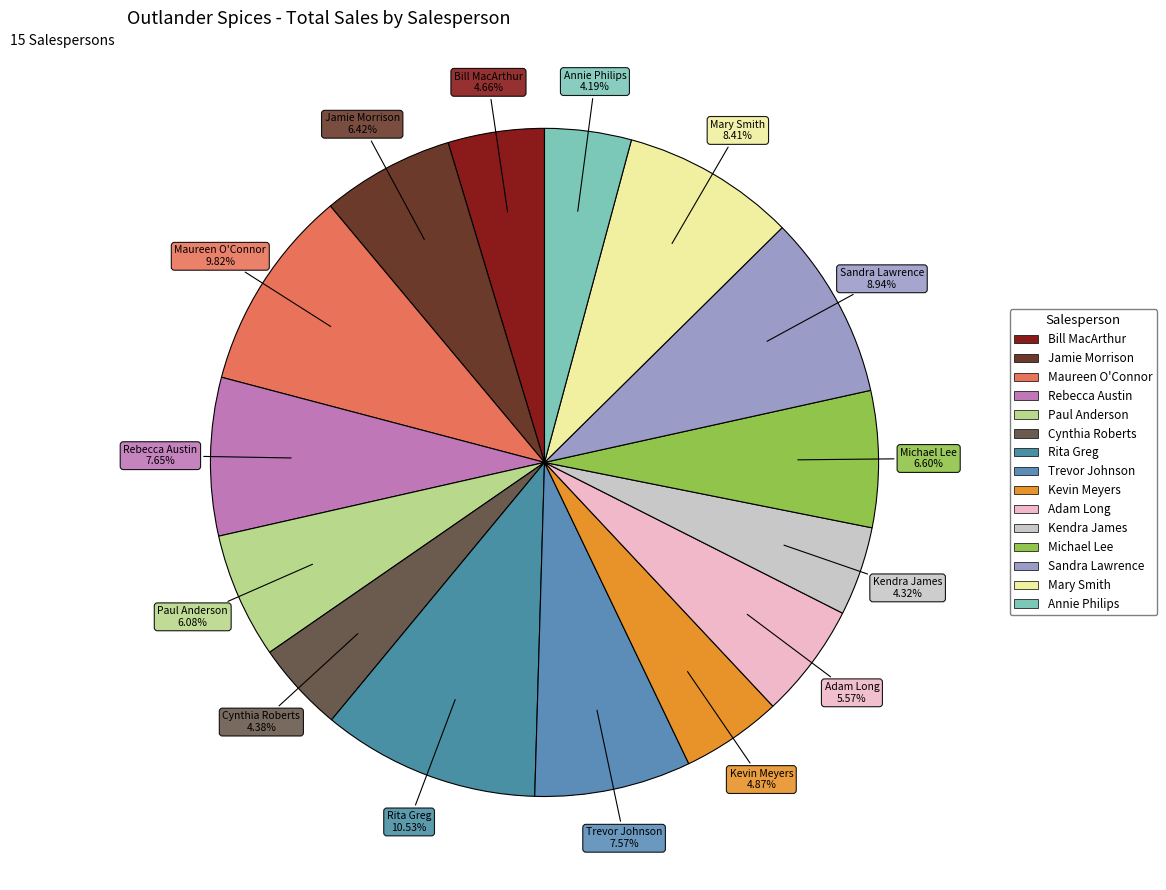

Is there a majority slice in this chart?

No